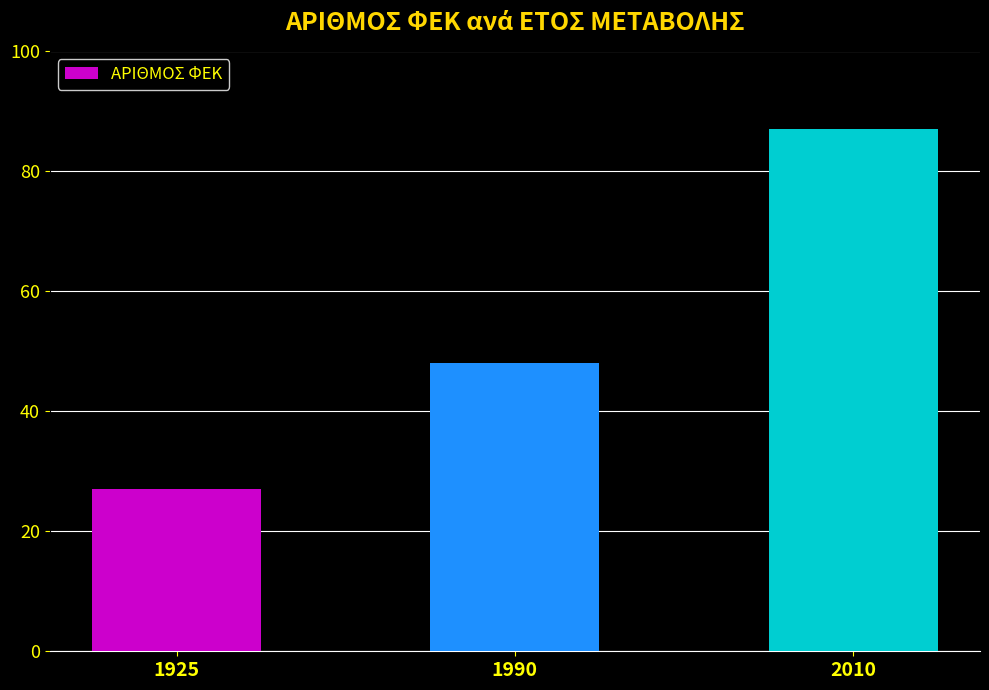

List the labels in order of value, smallest first.

1925, 1990, 2010